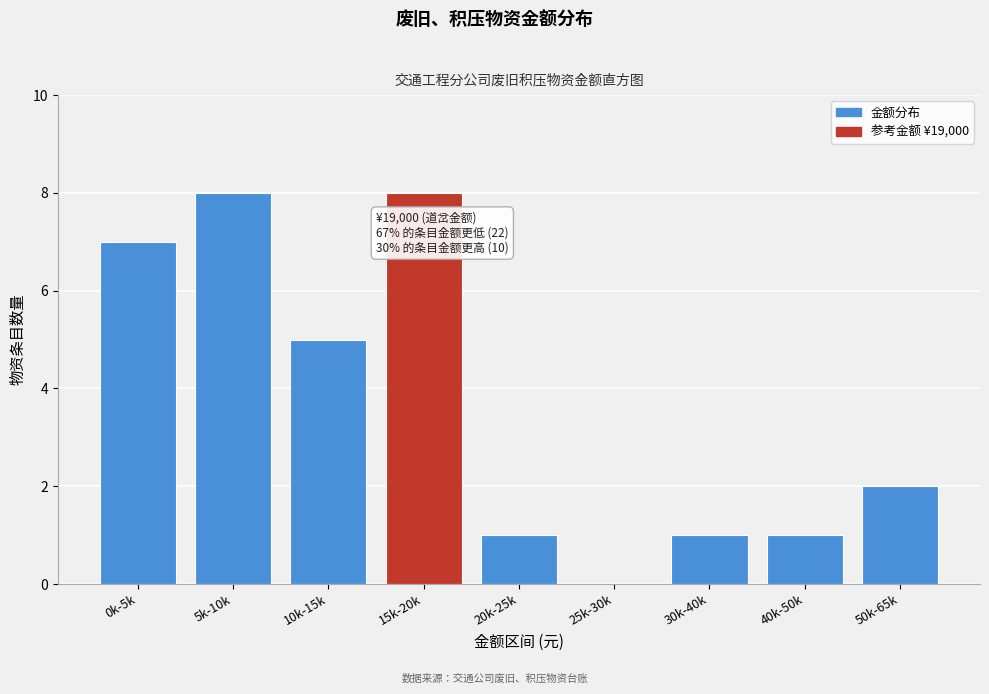

Reading left to right, transcribe all the data shown in this chart.

0k-5k=7	5k-10k=8	10k-15k=5	15k-20k=8	20k-25k=1	25k-30k=0	30k-40k=1	40k-50k=1	50k-65k=2